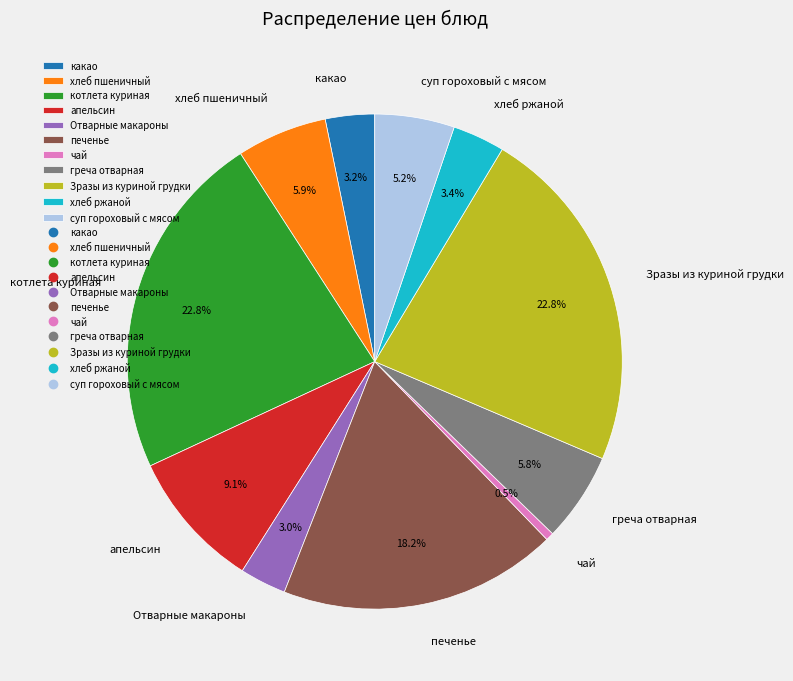

Combined, what portion of the pie is хлеб ржаной and Отварные макароны?

6.4%